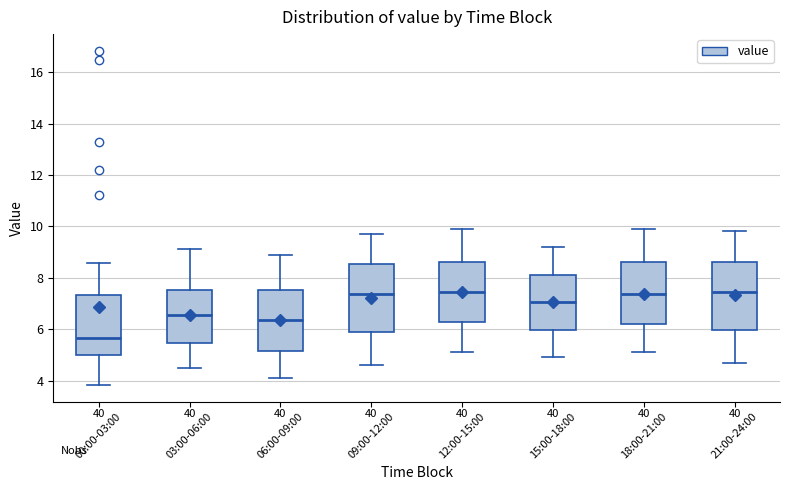

Where is the upper edge of the box for 00:00-03:00 on the y-axis? The values are not printed on the chart, so give them approximately, as read against the axis.

7.4